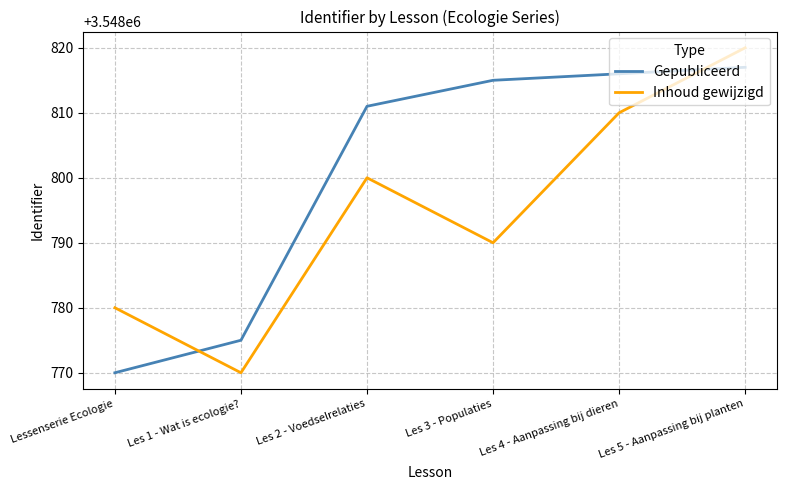

Reading left to right, extract all data points from this chart.

Gepubliceerd: Lessenserie Ecologie=3548770	Les 1 - Wat is ecologie?=3548775	Les 2 - Voedselrelaties=3548811	Les 3 - Populaties=3548815	Les 4 - Aanpassing bij dieren=3548816	Les 5 - Aanpassing bij planten=3548817
Inhoud gewijzigd: Lessenserie Ecologie=3548780	Les 1 - Wat is ecologie?=3548770	Les 2 - Voedselrelaties=3548800	Les 3 - Populaties=3548790	Les 4 - Aanpassing bij dieren=3548810	Les 5 - Aanpassing bij planten=3548820